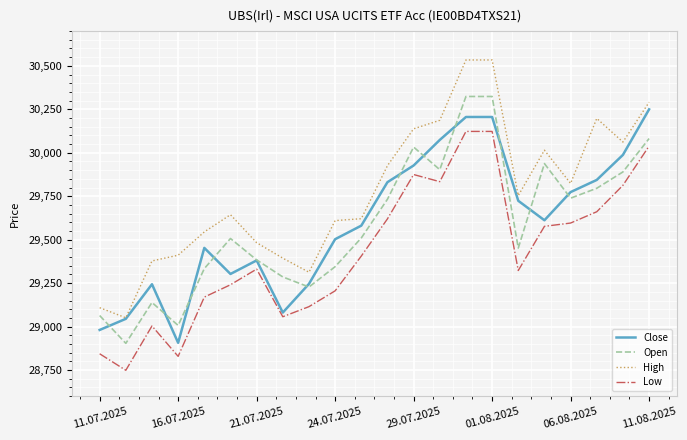

True or false: High and Open cross at least once.

False